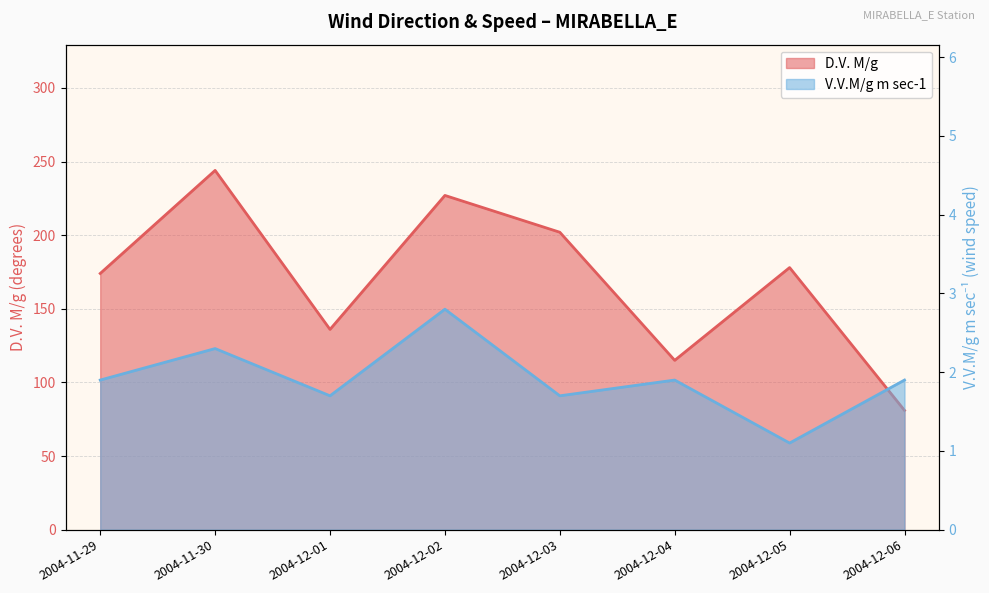

What are all the series names shown in the legend?

D.V. M/g, V.V.M/g m sec-1